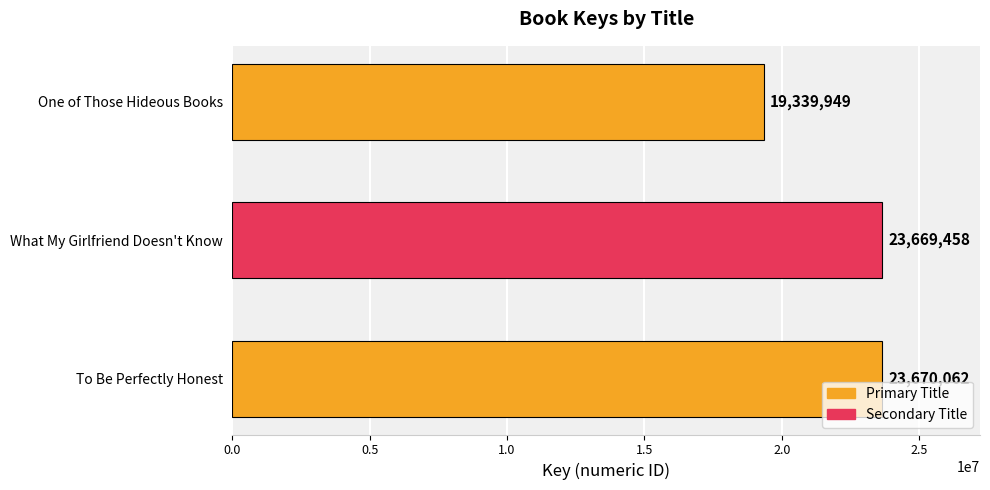

What is the greatest value displayed?

23670062